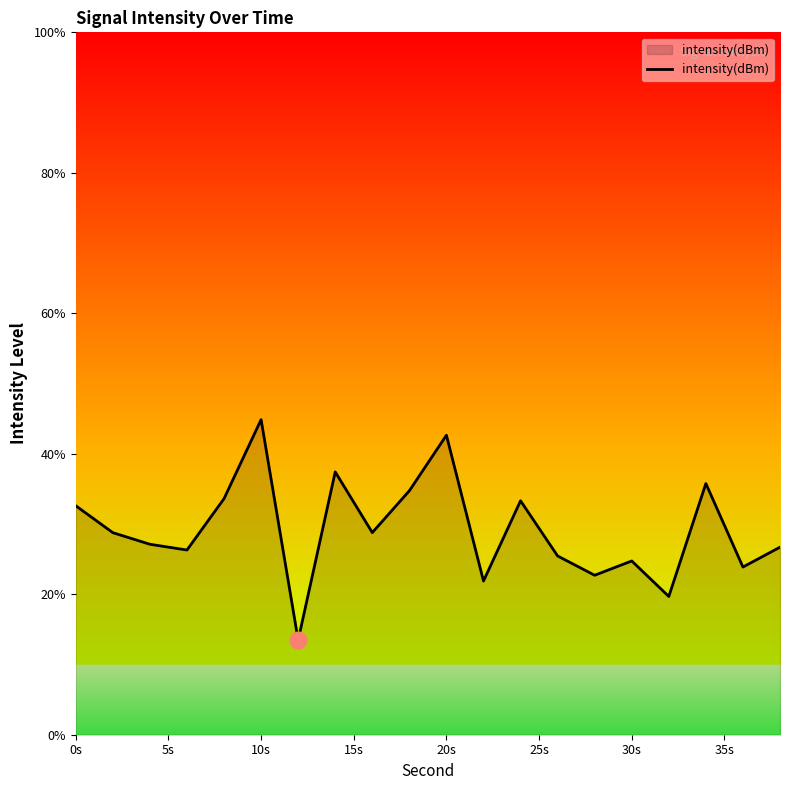

What is the difference between the maximum and minimum values?

31.4